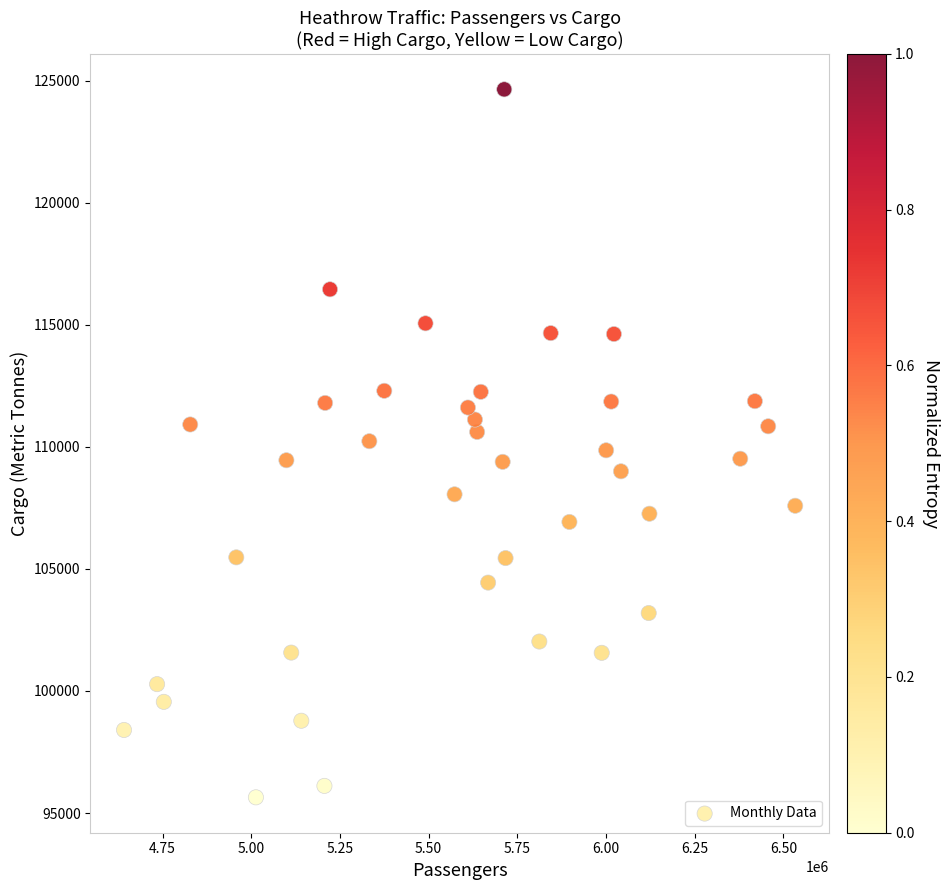

What is the range of X values (max minus min)?

1891625.0